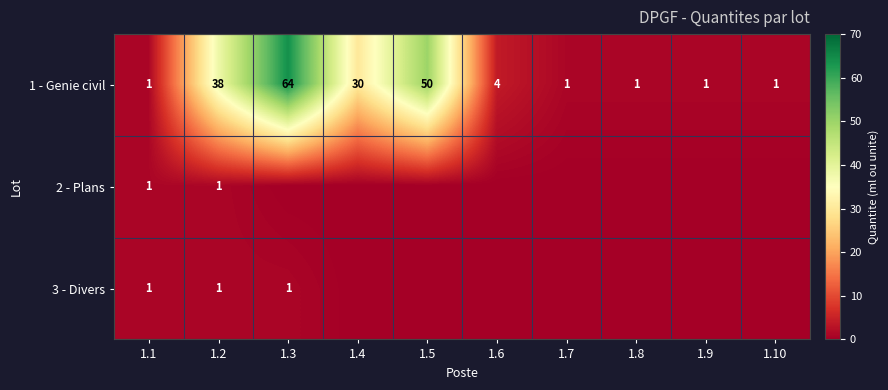

What is the highest value of the 1 - Genie civil series?

64